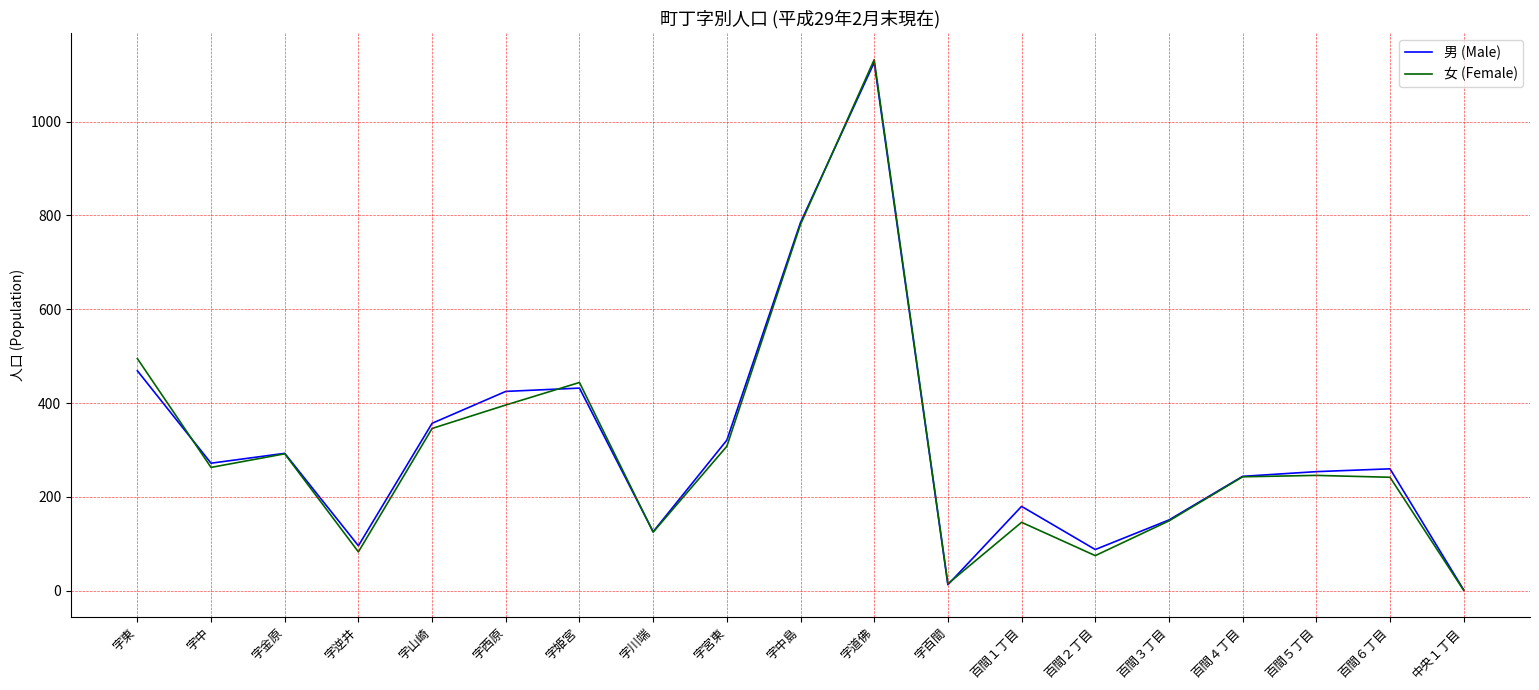

How many lines are shown in the chart?

2